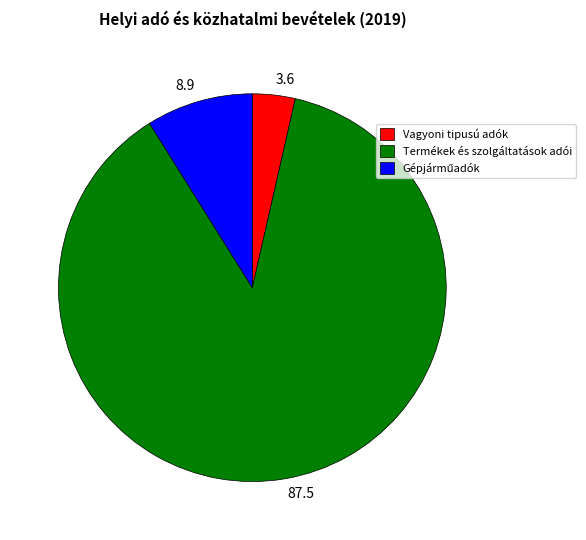

Do 8.9 and 87.5 together represent more than half of the pie?

Yes